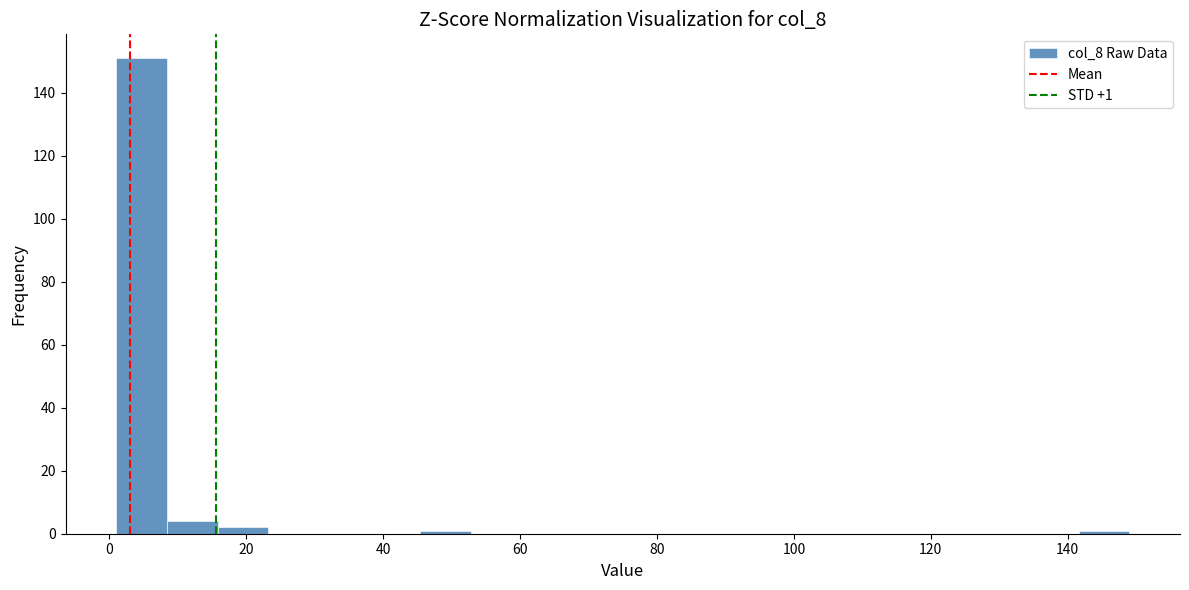

Read against the x-axis, roughly where is the centre of the tallest bar?

4